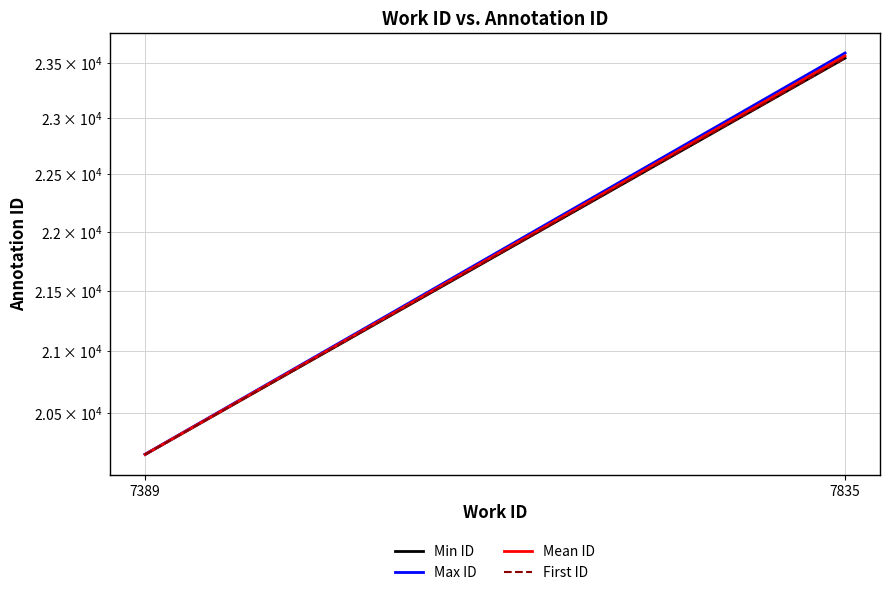

What are all the series names shown in the legend?

Min ID, Max ID, Mean ID, First ID